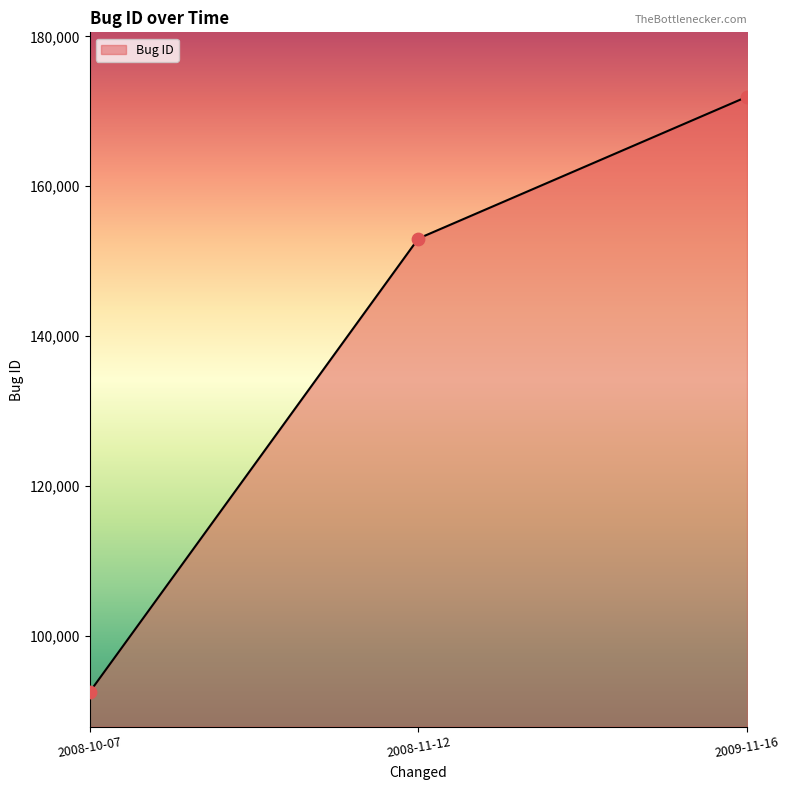

Which has a higher value, 2009-11-16 or 2008-10-07?

2009-11-16